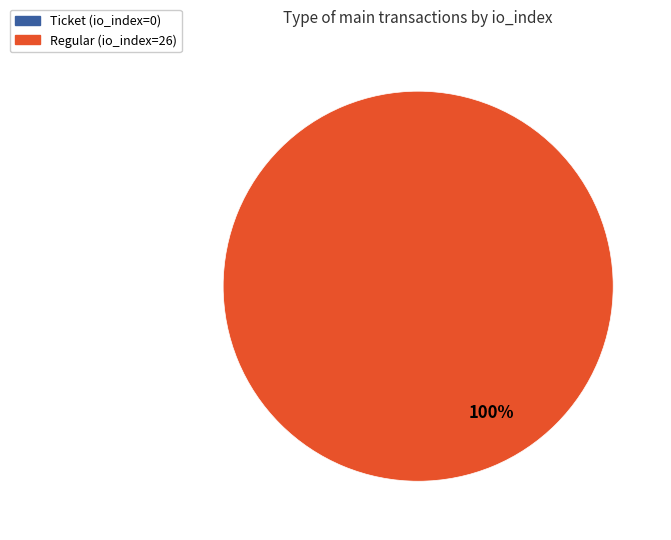

Does Ticket (io_index=0) account for over 50% of the chart?

No